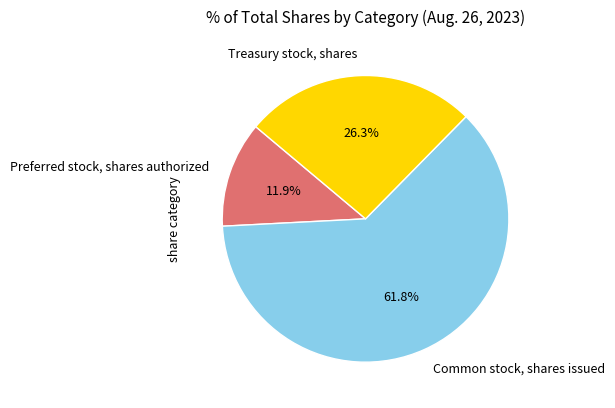

Is Common stock, shares issued the majority of the pie?

Yes